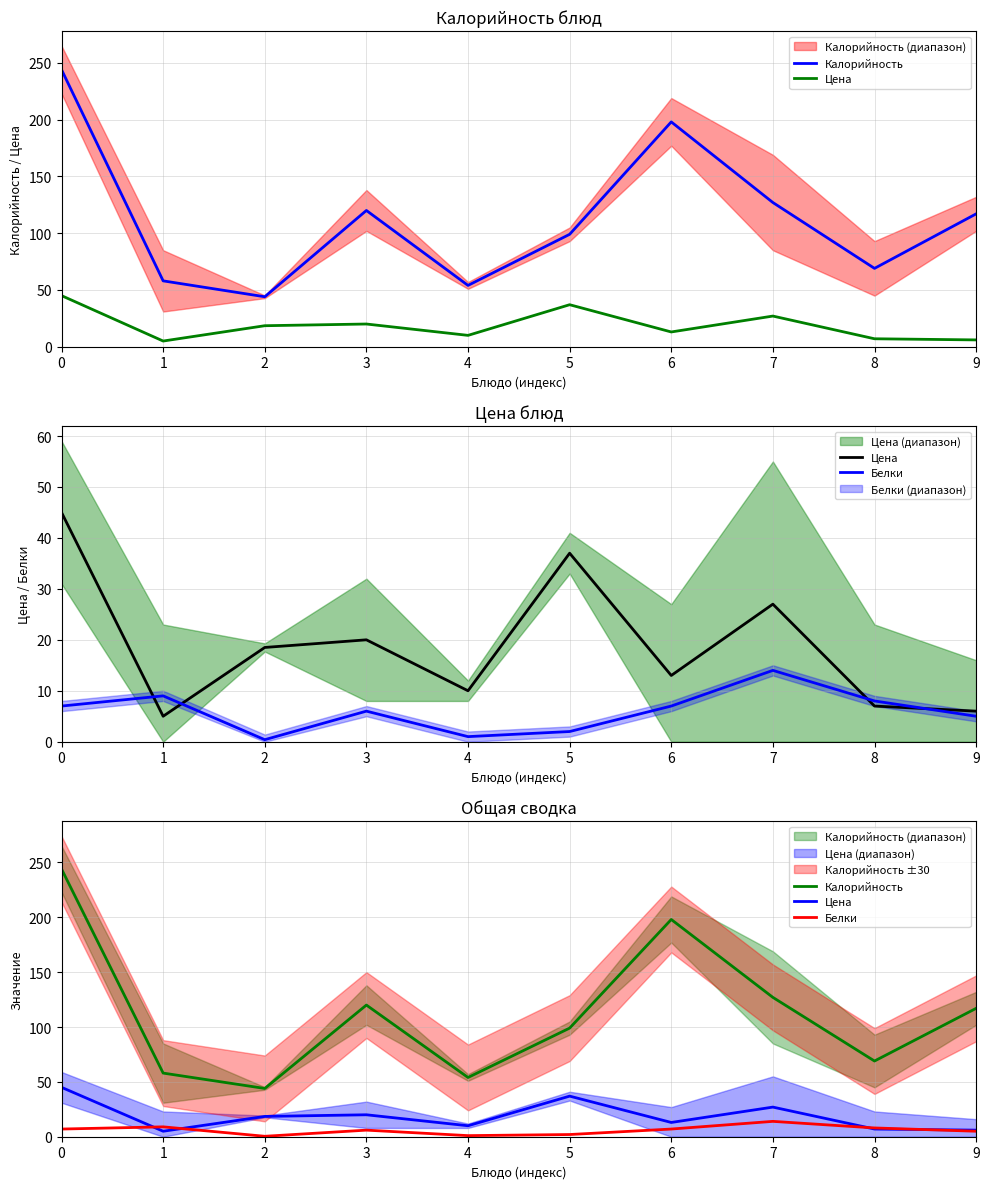

Does the chart have visible grid lines?

Yes